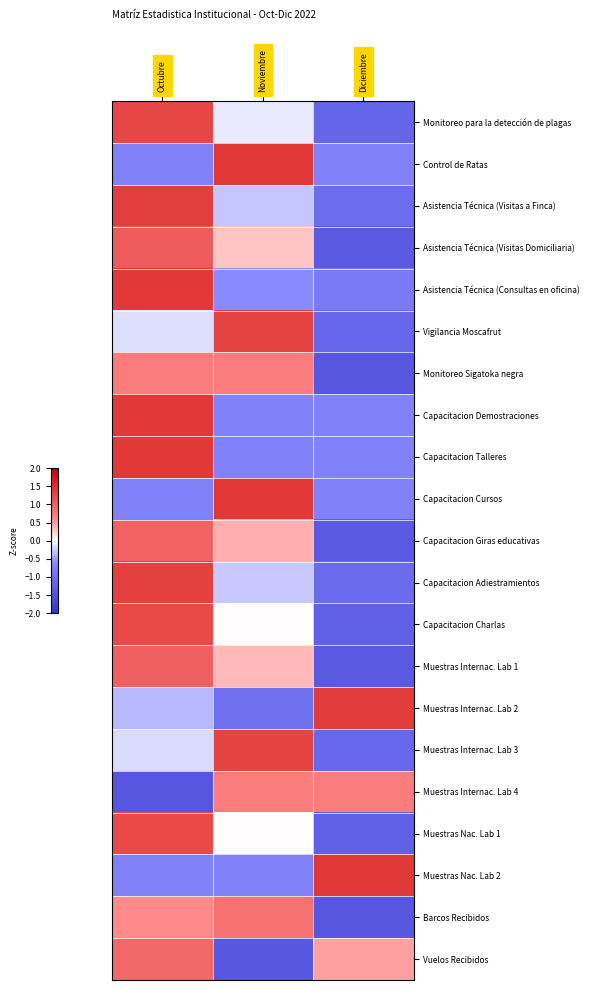

At how many categories does at least one series exceed 0?

3